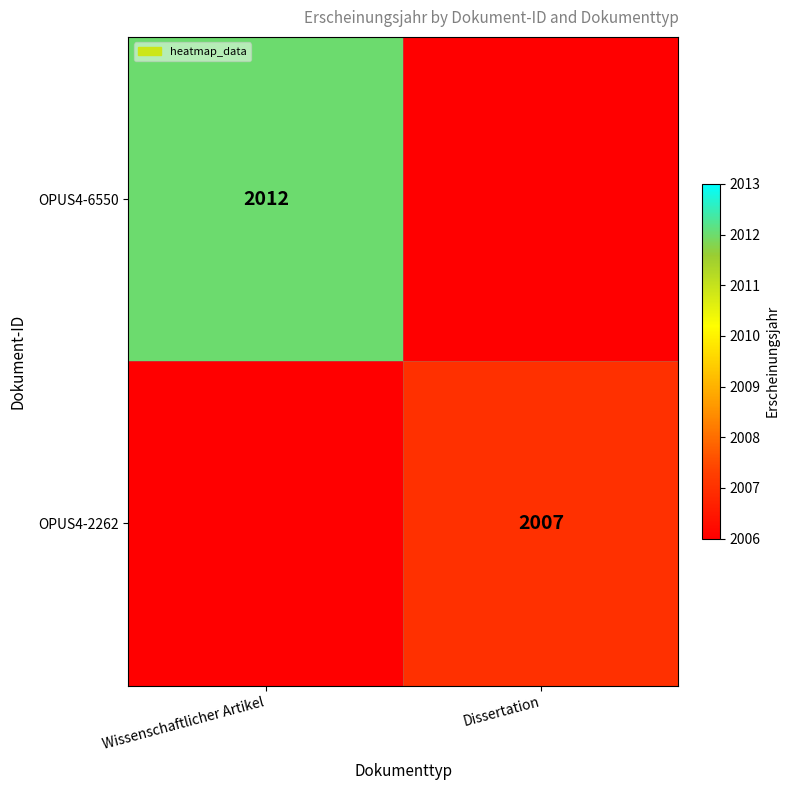

Is it true that OPUS4-6550 equals 2012 at Wissenschaftlicher Artikel?

True